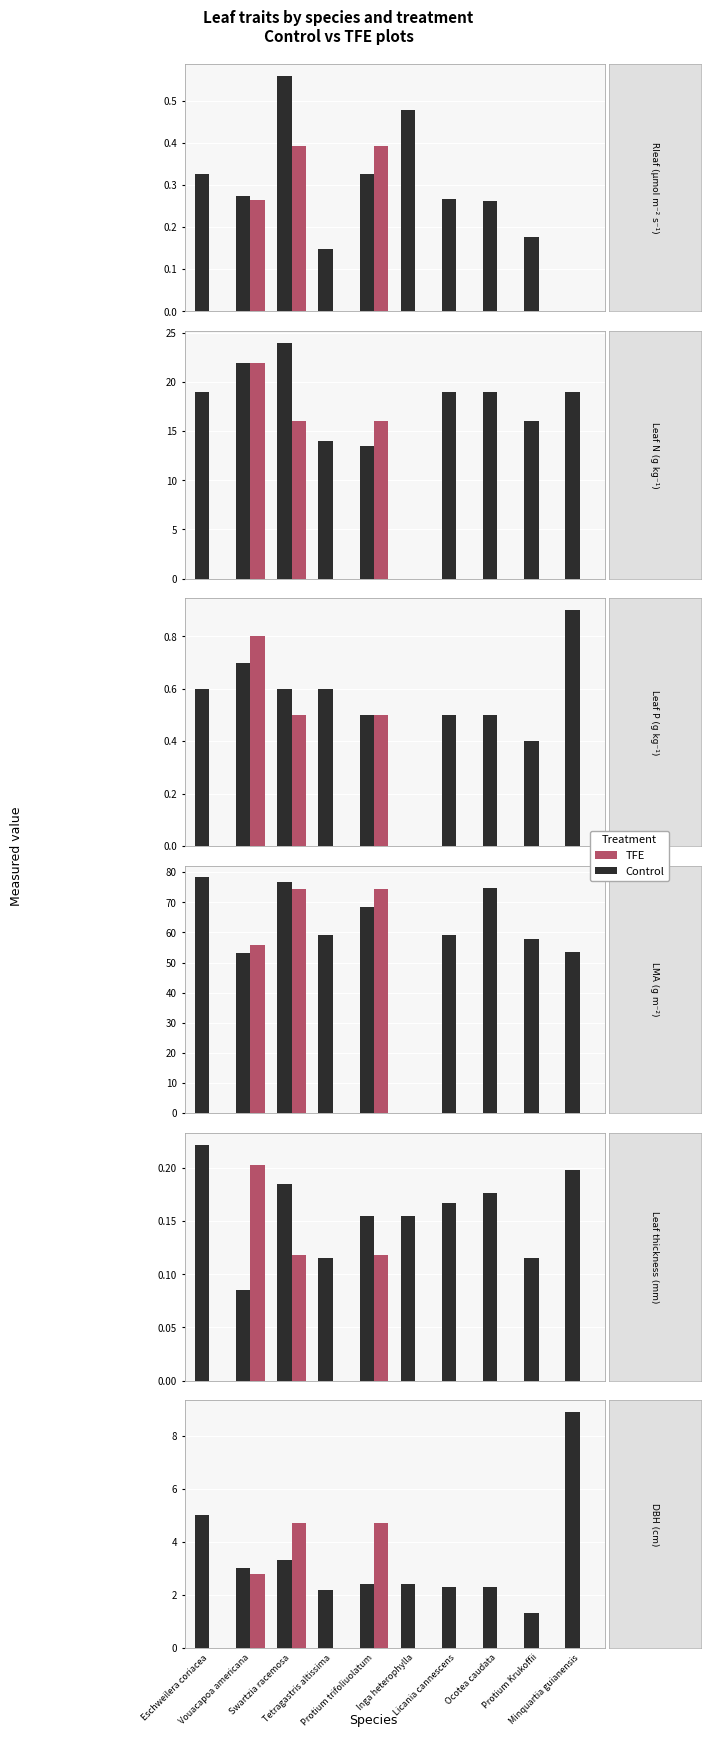

What are all the series names shown in the legend?

Control, TFE